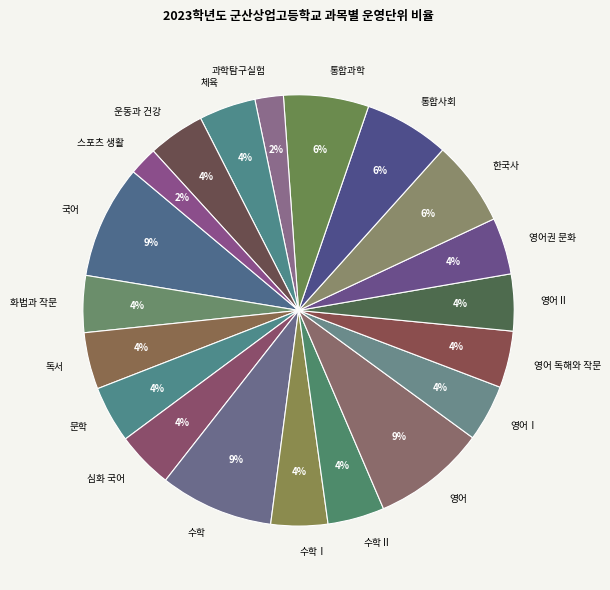

Is it true that 체육 is 4% of the pie?

True